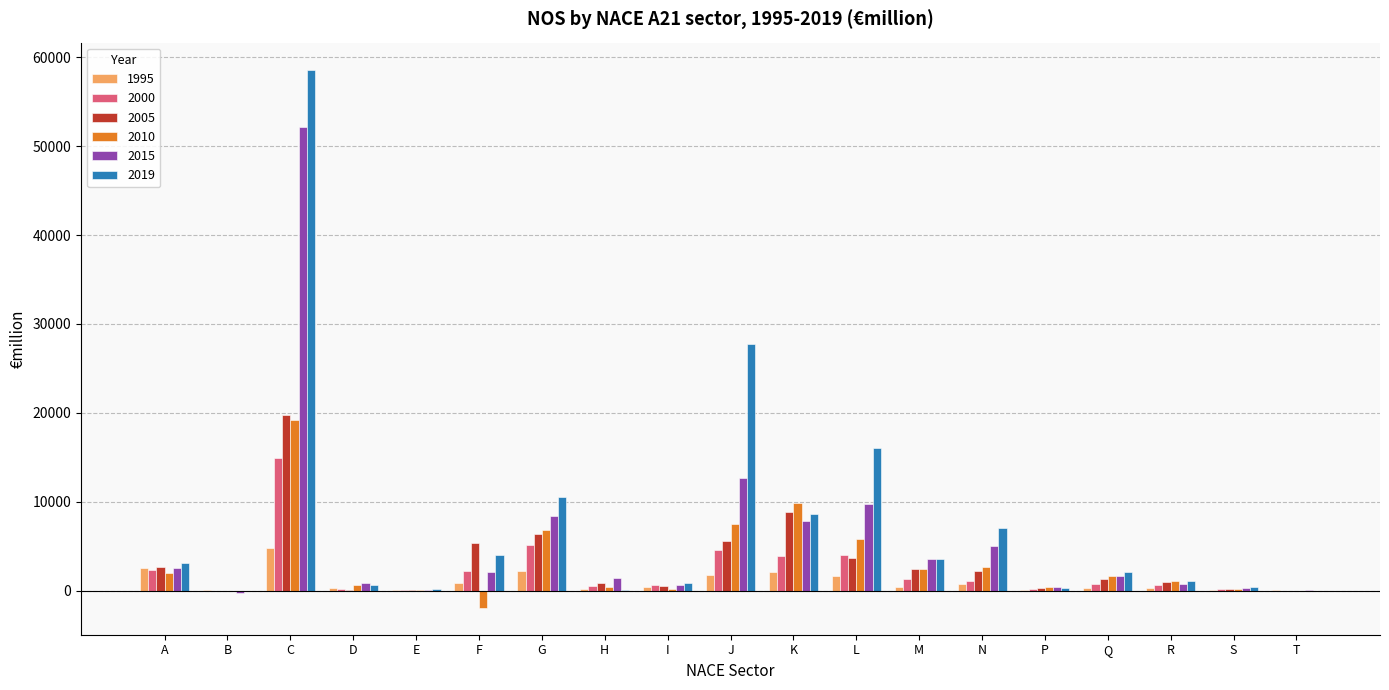

True or false: 2000 has a value of 1708.4 at G.

False